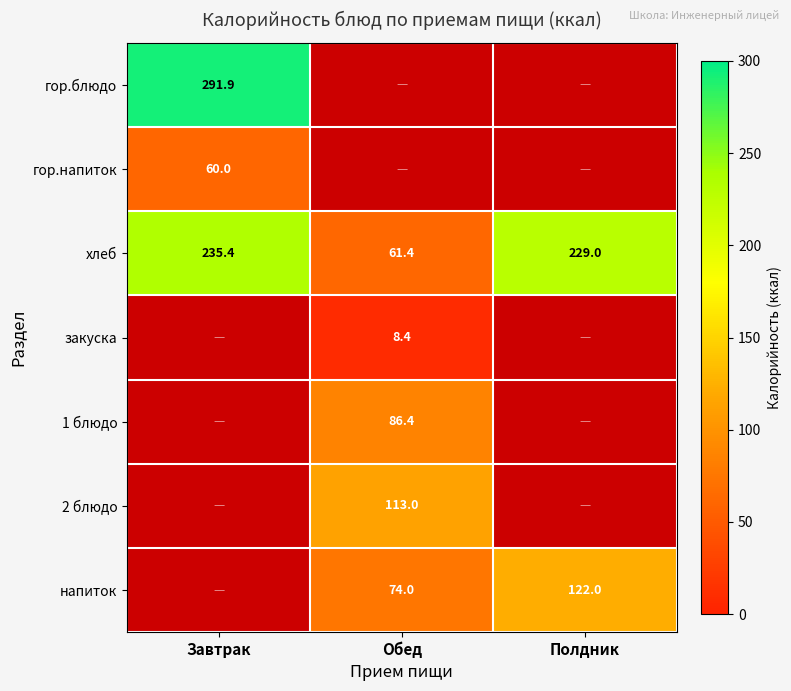

Which category has the lowest value across all series?

Обед